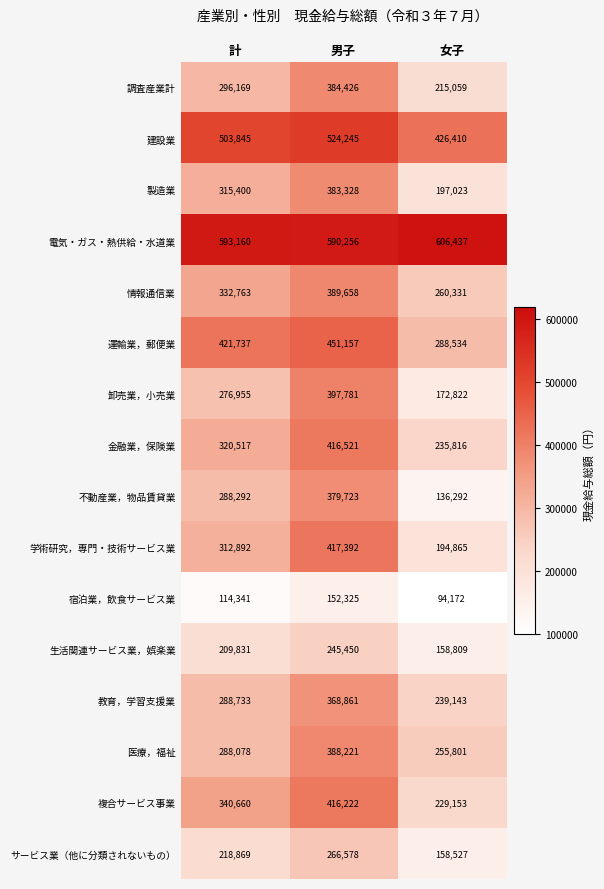

What is the sum of the 教育，学習支援業 values at 男子 and 計?

657594